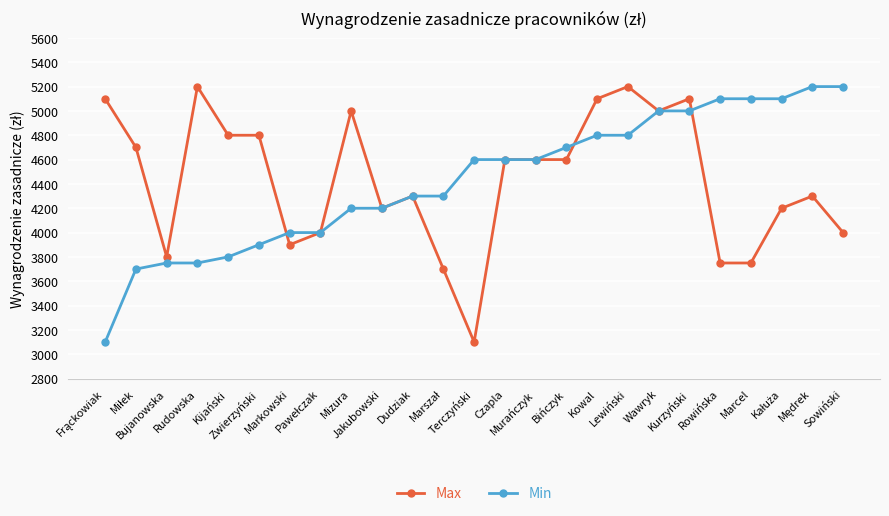

True or false: Max has more than 2 points higher than both neighbors.

True